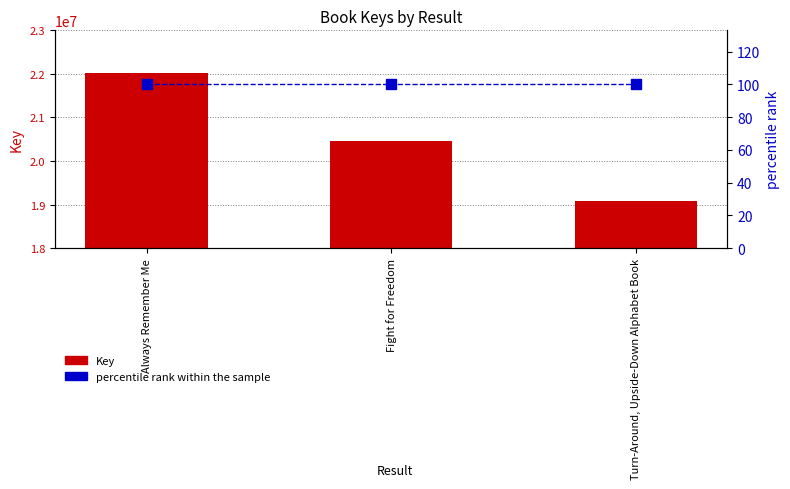

At how many categories does at least one series exceed 15768530?

3